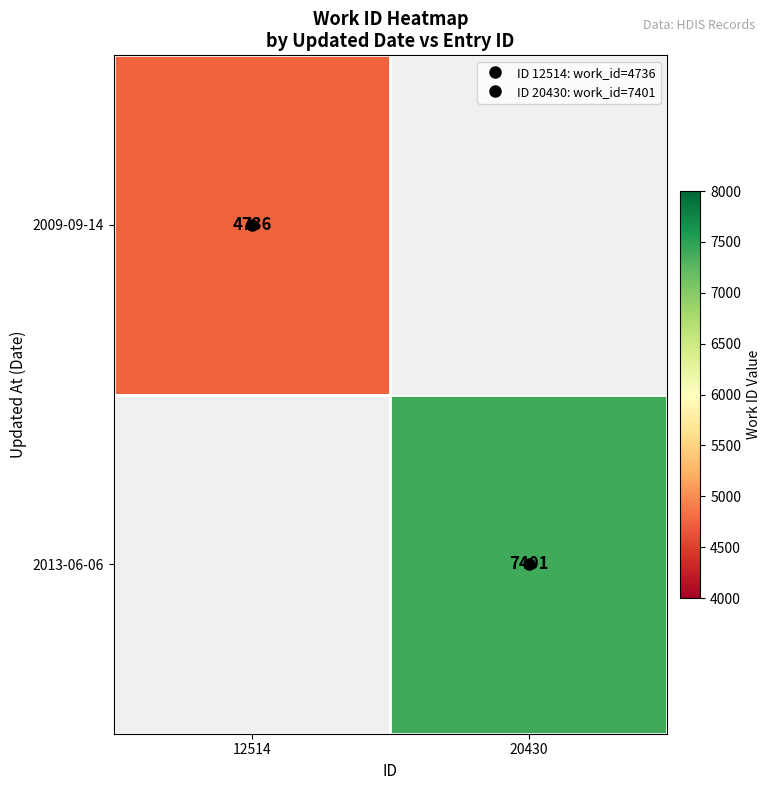

At how many categories does at least one series exceed 5069?

1